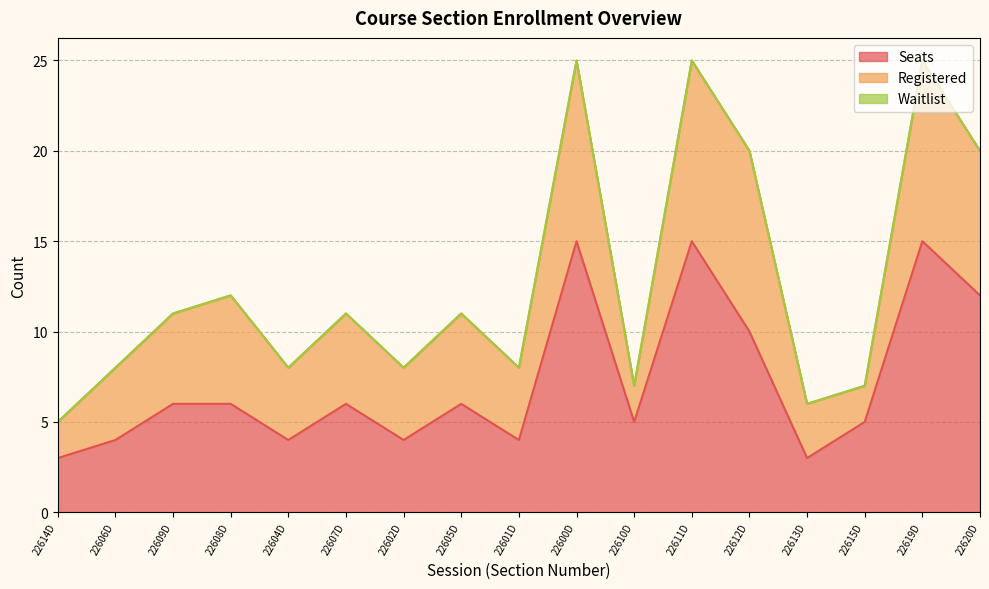

What is the label of the 7th point from the left?

22602D